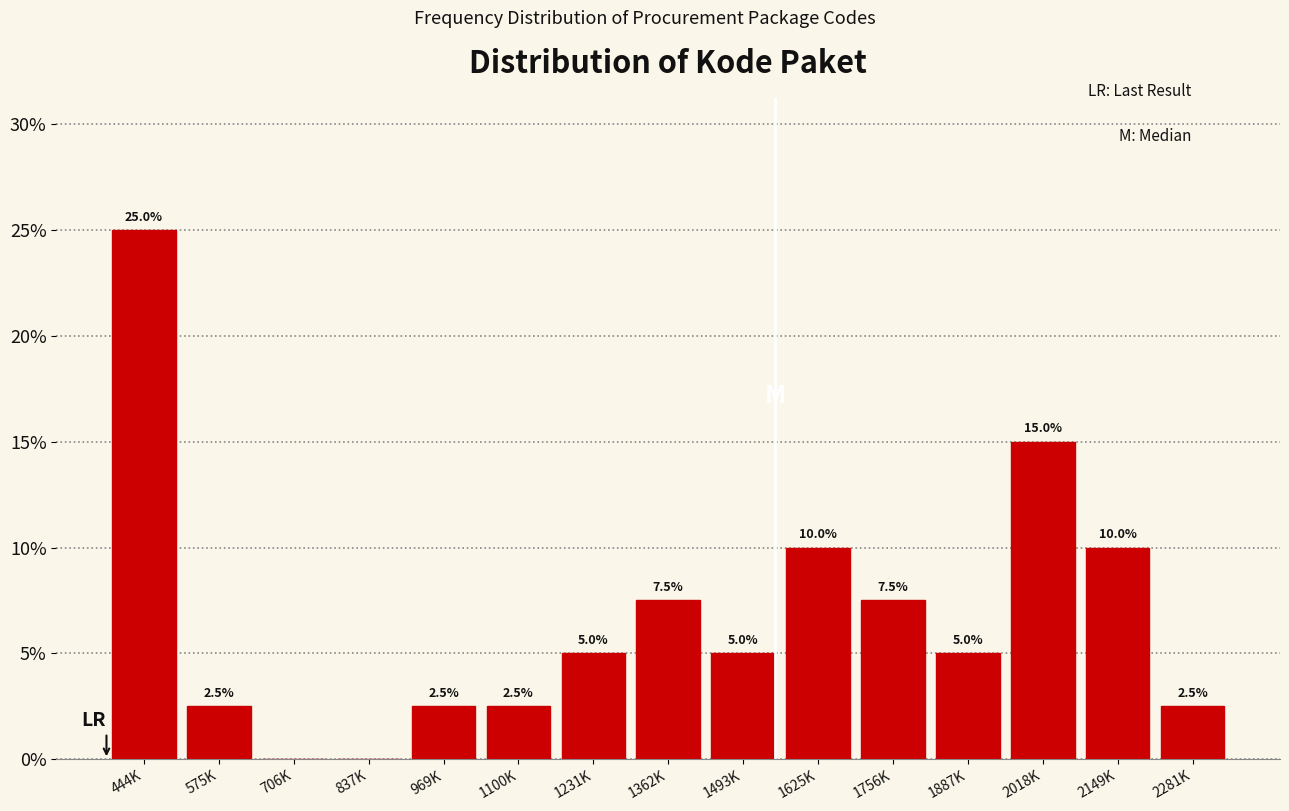

Reading left to right, list all the values displayed in this chart.

444K=25.0	575K=2.5	706K=0.0	837K=0.0	969K=2.5	1100K=2.5	1231K=5.0	1362K=7.5	1493K=5.0	1625K=10.0	1756K=7.5	1887K=5.0	2018K=15.0	2149K=10.0	2281K=2.5